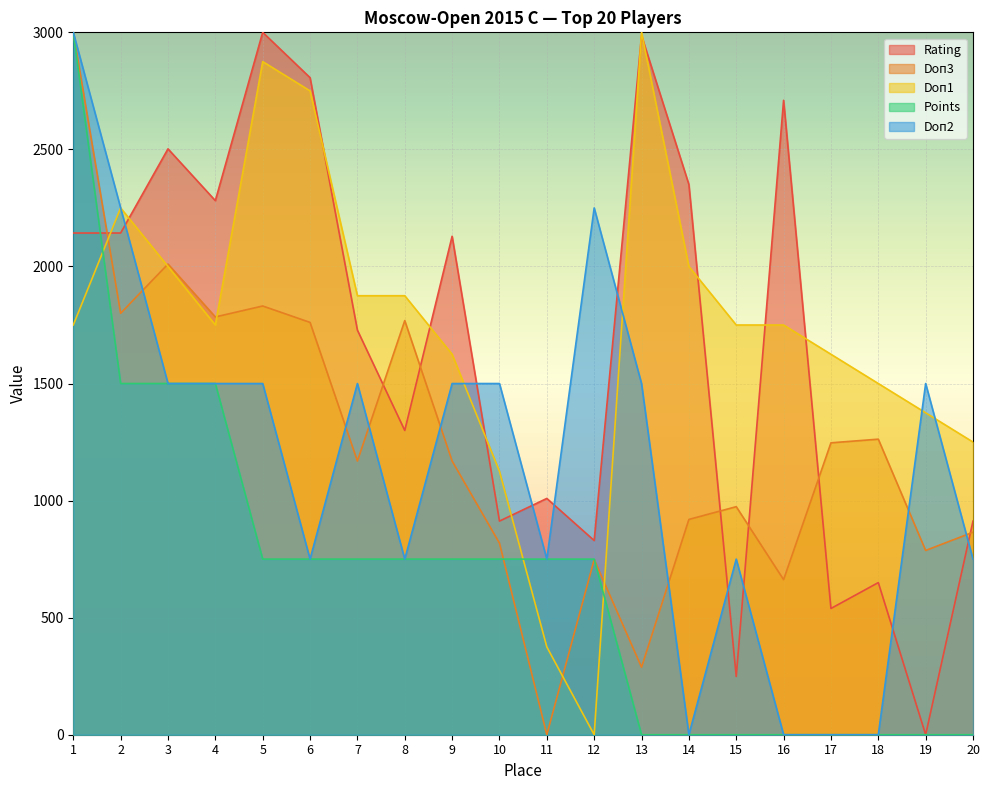

What is the difference between the Rating values at 19 and 13?

2986.2